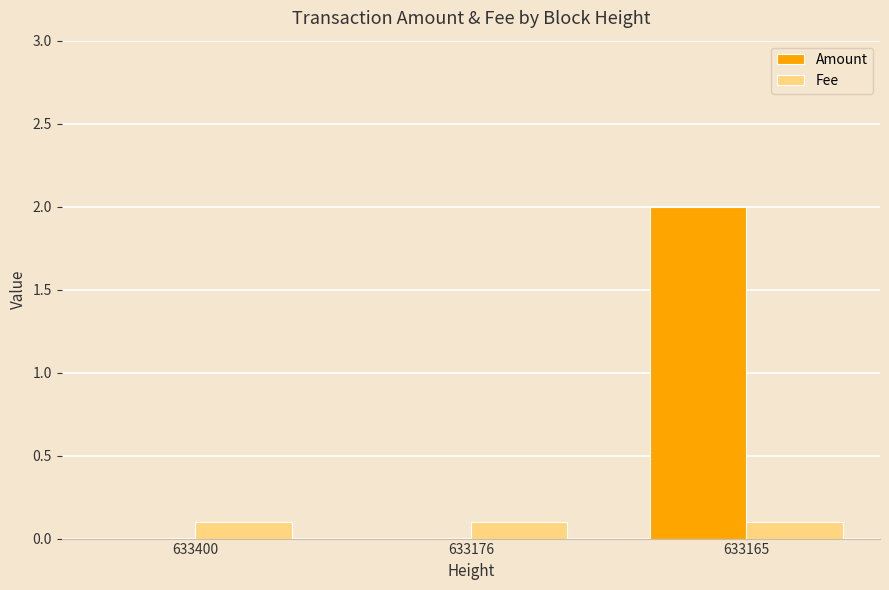

What is the greatest value displayed?

2.0